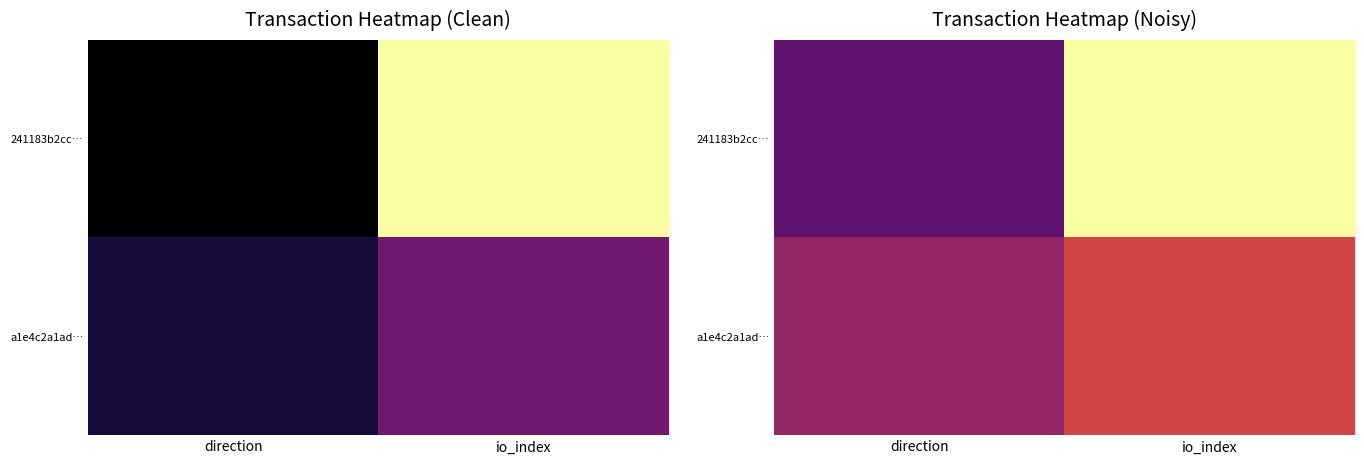

Which series has the largest total across all categories?

241183b2cc…